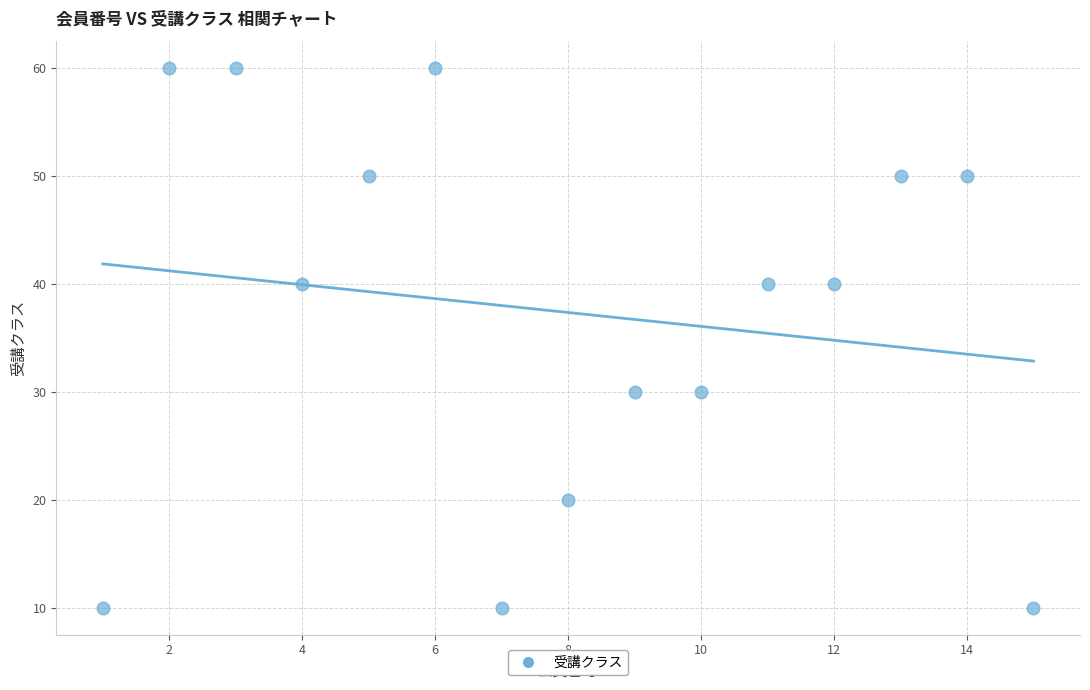

What is the range of X values (max minus min)?

14